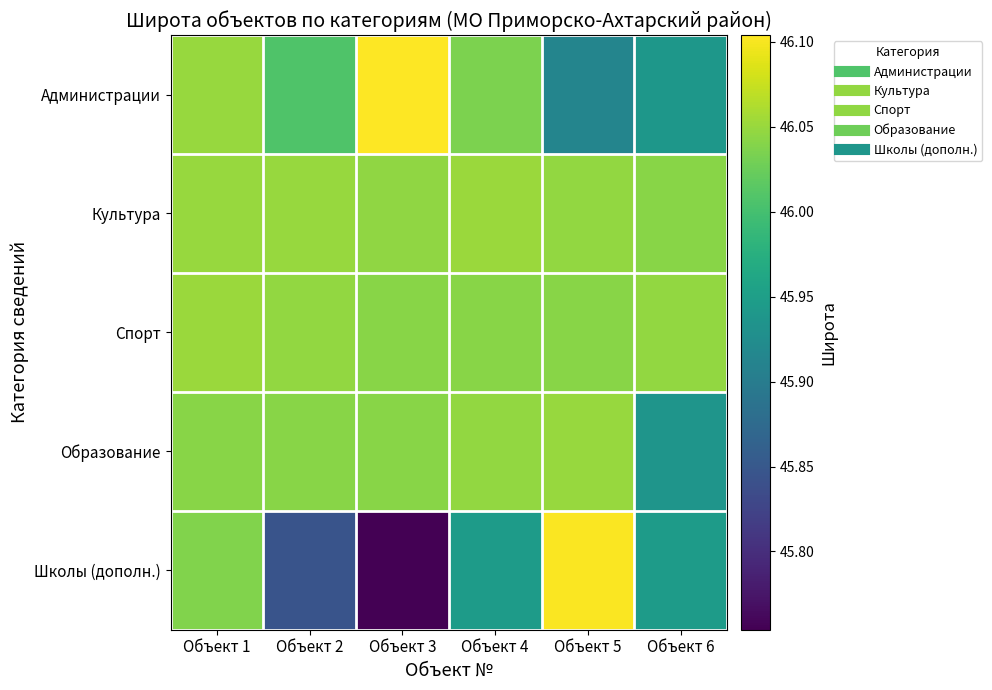

At how many categories does at least one series exceed 46?

6